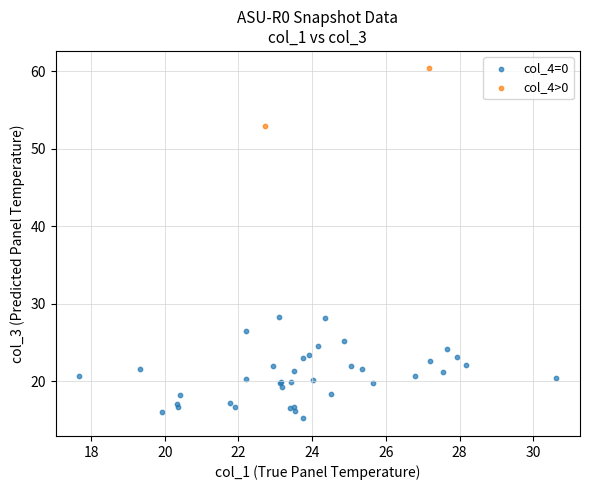

What are all the series names shown in the legend?

col_4=0, col_4>0